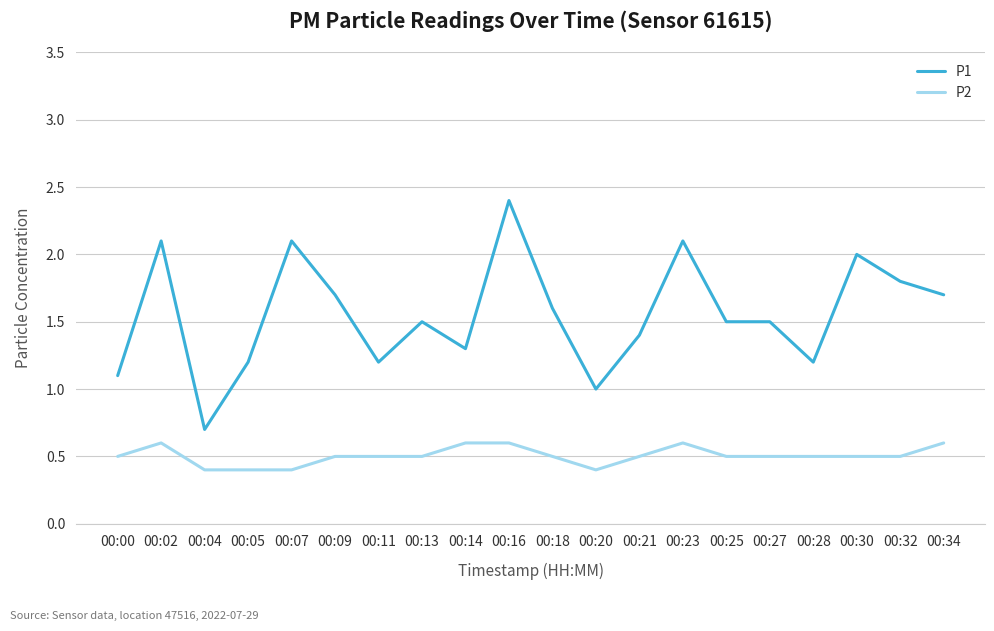

True or false: P2 and P1 cross at least once.

False